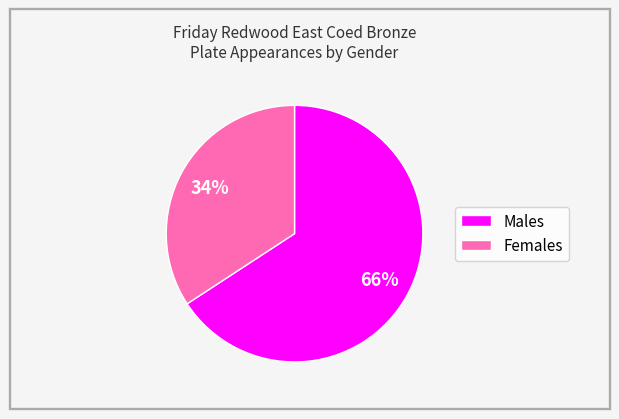

To the nearest percent, what is the difference between the largest and smallest slice percentages?

32%